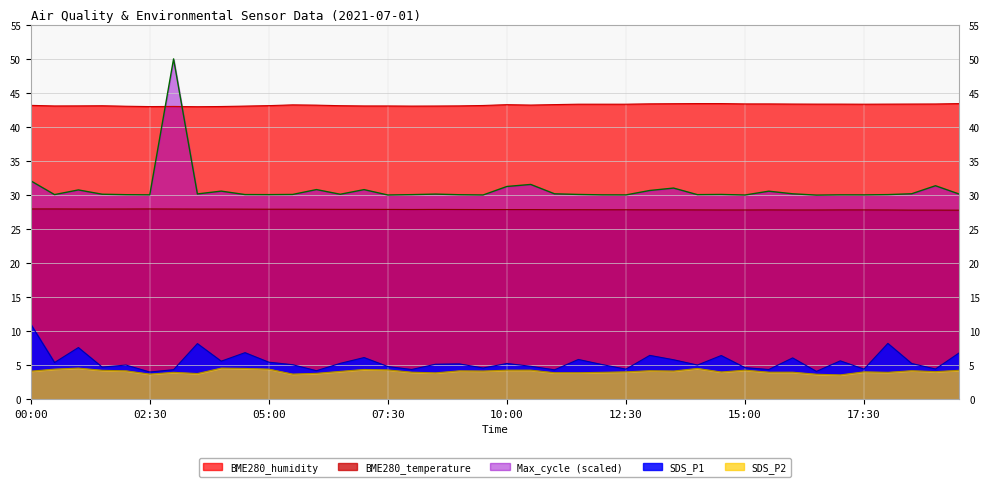

Reading left to right, what are all the values shown in this chart?

SDS_P1: 00:00=11.1	00:30=5.4	01:00=7.6	01:30=4.8	02:00=5.0	02:30=4.0	03:00=4.4	03:30=8.2	04:00=5.6	04:30=6.9	05:00=5.5	05:30=5.1	06:00=4.2	06:30=5.3	07:00=6.2	07:30=4.8	08:00=4.4	08:30=5.2	09:00=5.2	09:30=4.6	10:00=5.3	10:30=4.9	11:00=4.3	11:30=5.9	12:00=5.1	12:30=4.5	13:00=6.5	13:30=5.8	14:00=5.0	14:30=6.5	15:00=4.7	15:30=4.4	16:00=6.1	16:30=4.1	17:00=5.7	17:30=4.5	18:00=8.2	18:30=5.3	19:00=4.5	19:30=6.8
SDS_P2: 00:00=4.2	00:30=4.5	01:00=4.6	01:30=4.3	02:00=4.2	02:30=3.7	03:00=4.0	03:30=3.8	04:00=4.6	04:30=4.5	05:00=4.5	05:30=3.7	06:00=3.8	06:30=4.1	07:00=4.4	07:30=4.3	08:00=4.0	08:30=3.9	09:00=4.2	09:30=4.2	10:00=4.3	10:30=4.3	11:00=3.9	11:30=3.9	12:00=4.0	12:30=4.0	13:00=4.2	13:30=4.2	14:00=4.5	14:30=4.0	15:00=4.3	15:30=4.0	16:00=4.0	16:30=3.7	17:00=3.6	17:30=4.0	18:00=4.0	18:30=4.2	19:00=4.1	19:30=4.3
BME280_humidity: 00:00=43.2	00:30=43.1	01:00=43.1	01:30=43.1	02:00=43.0	02:30=43.0	03:00=43.0	03:30=43.0	04:00=43.0	04:30=43.1	05:00=43.1	05:30=43.2	06:00=43.2	06:30=43.1	07:00=43.1	07:30=43.1	08:00=43.1	08:30=43.1	09:00=43.1	09:30=43.2	10:00=43.3	10:30=43.2	11:00=43.3	11:30=43.4	12:00=43.4	12:30=43.4	13:00=43.4	13:30=43.4	14:00=43.4	14:30=43.4	15:00=43.4	15:30=43.4	16:00=43.4	16:30=43.4	17:00=43.4	17:30=43.4	18:00=43.4	18:30=43.4	19:00=43.4	19:30=43.4
BME280_temperature: 00:00=28.0	00:30=28.0	01:00=28.0	01:30=28.0	02:00=28.0	02:30=28.0	03:00=28.0	03:30=27.9	04:00=27.9	04:30=27.9	05:00=27.9	05:30=27.9	06:00=27.9	06:30=27.9	07:00=27.9	07:30=27.9	08:00=27.9	08:30=27.9	09:00=27.9	09:30=27.9	10:00=27.9	10:30=27.9	11:00=27.9	11:30=27.9	12:00=27.9	12:30=27.9	13:00=27.8	13:30=27.8	14:00=27.8	14:30=27.8	15:00=27.8	15:30=27.8	16:00=27.8	16:30=27.8	17:00=27.8	17:30=27.8	18:00=27.8	18:30=27.8	19:00=27.8	19:30=27.8
Max_cycle_scaled: 00:00=32.1	00:30=30.1	01:00=30.8	01:30=30.1	02:00=30.1	02:30=30.0	03:00=50.0	03:30=30.2	04:00=30.6	04:30=30.1	05:00=30.1	05:30=30.1	06:00=30.8	06:30=30.1	07:00=30.8	07:30=30.0	08:00=30.1	08:30=30.1	09:00=30.1	09:30=30.0	10:00=31.3	10:30=31.6	11:00=30.2	11:30=30.1	12:00=30.0	12:30=30.0	13:00=30.7	13:30=31.0	14:00=30.1	14:30=30.1	15:00=30.0	15:30=30.6	16:00=30.2	16:30=30.0	17:00=30.0	17:30=30.0	18:00=30.1	18:30=30.2	19:00=31.4	19:30=30.2